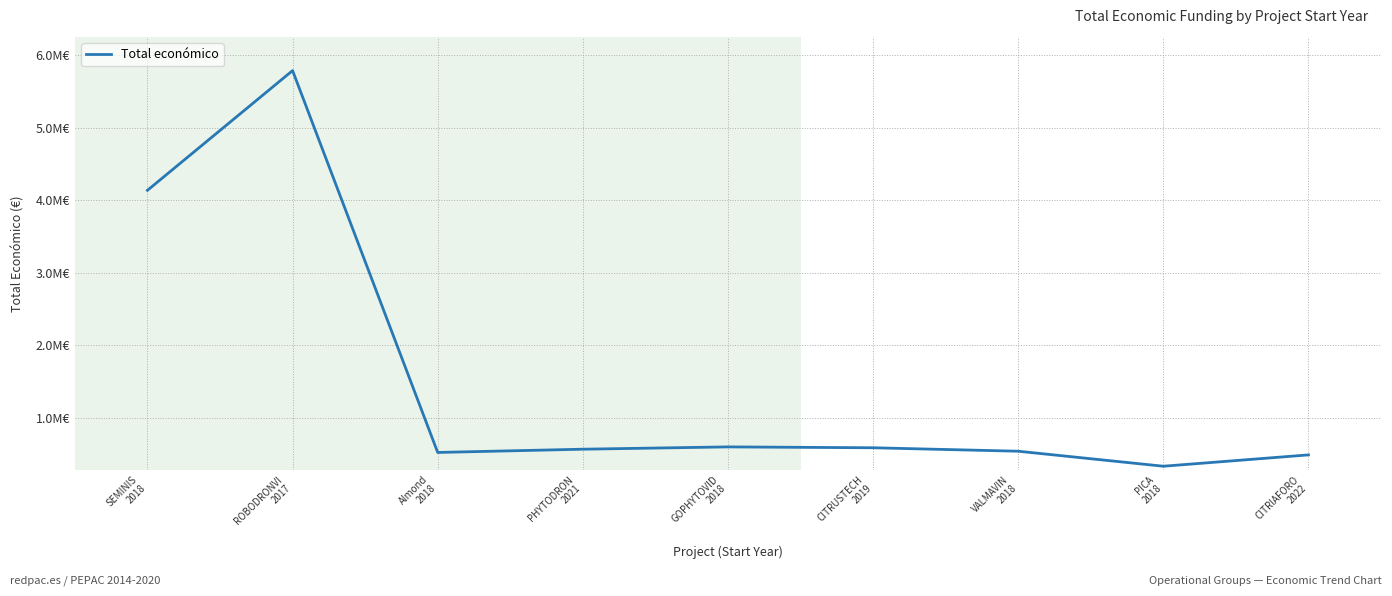

List the labels in order of value, largest first.

ROBODRONVI
2017, SEMINIS
2018, GOPHYTOVID
2018, CITRUSTECH
2019, PHYTODRON
2021, VALMAVIN
2018, Almond
2018, CITRIAFORO
2022, PICA
2018